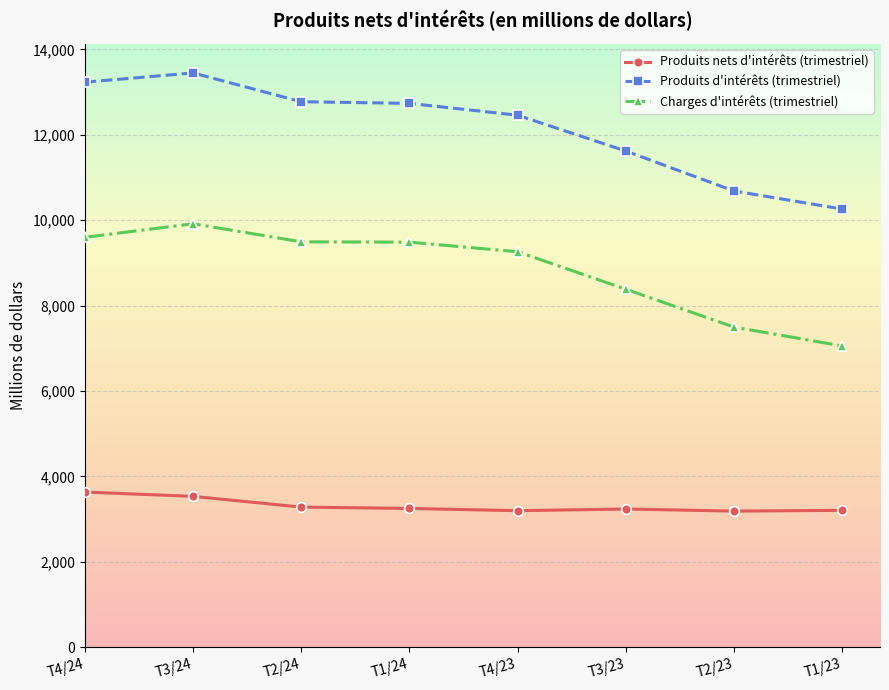

What is the highest value of the Produits d'intérêts (trimestriel) series?

13447